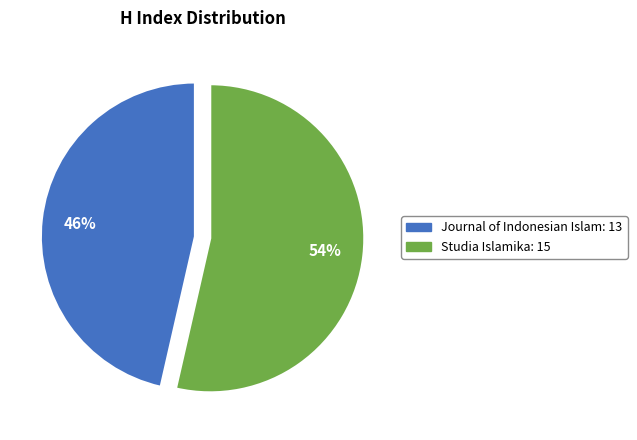

Combined, do Studia Islamika and Journal of Indonesian Islam account for over 50%?

Yes